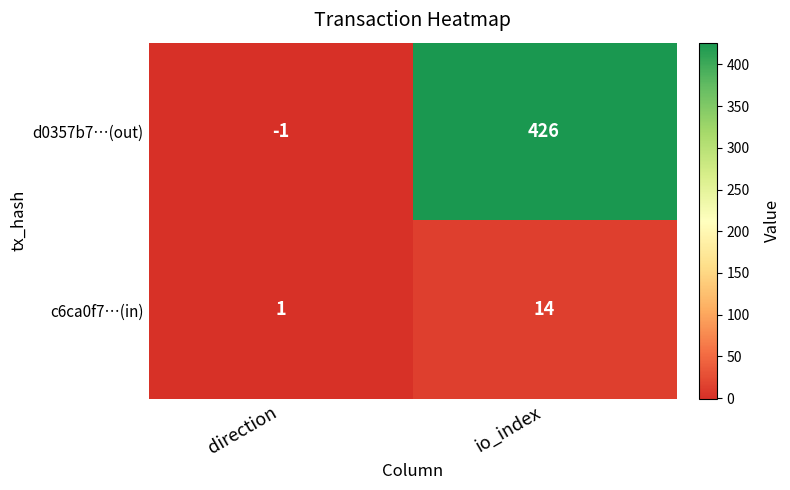

What is the sum of all d0357b7…(out) values?

425